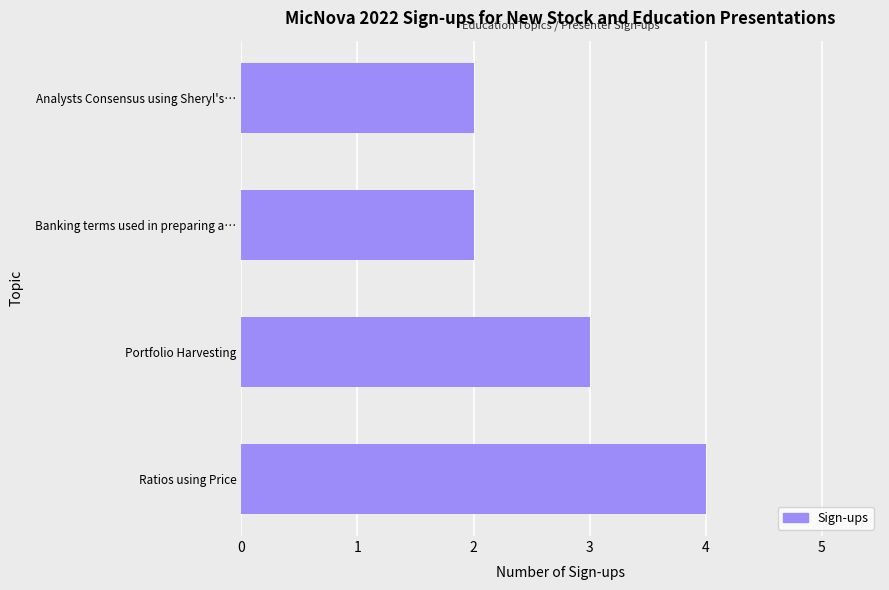

Reading bottom to top, list all the values displayed in this chart.

Ratios using Price=4	Portfolio Harvesting=3	Banking terms used in preparing a…=2	Analysts Consensus using Sheryl's…=2